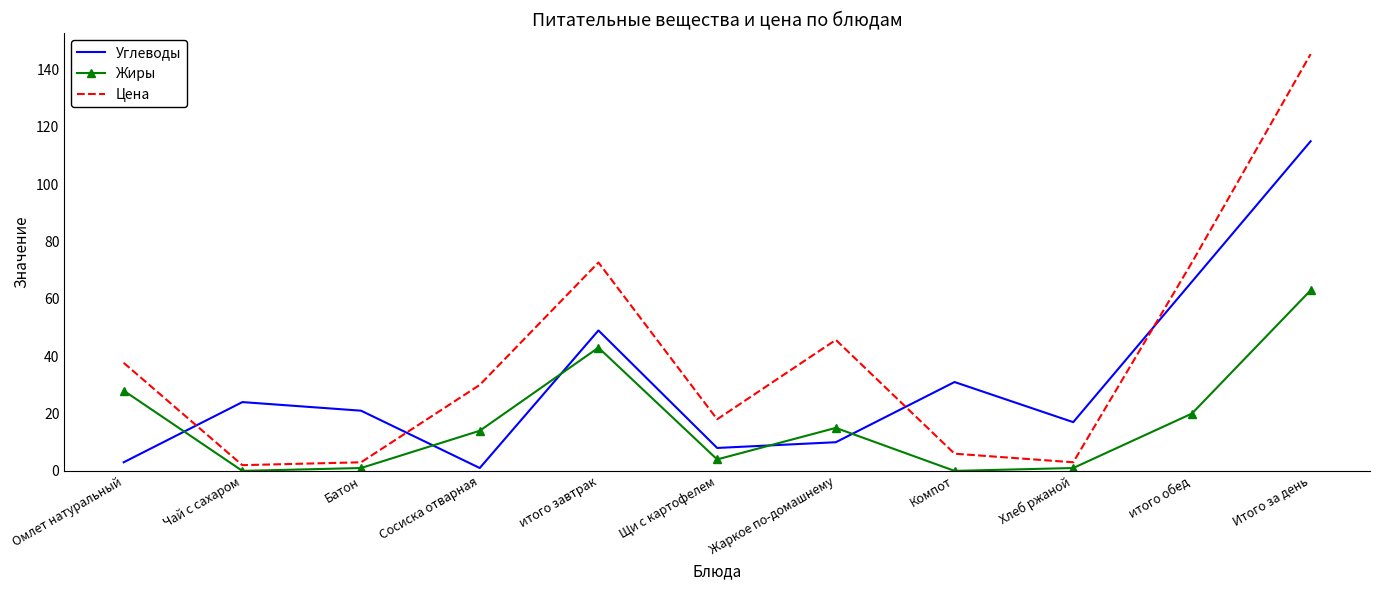

The value of Углеводы at итого завтрак is 49.0. True or false?

True